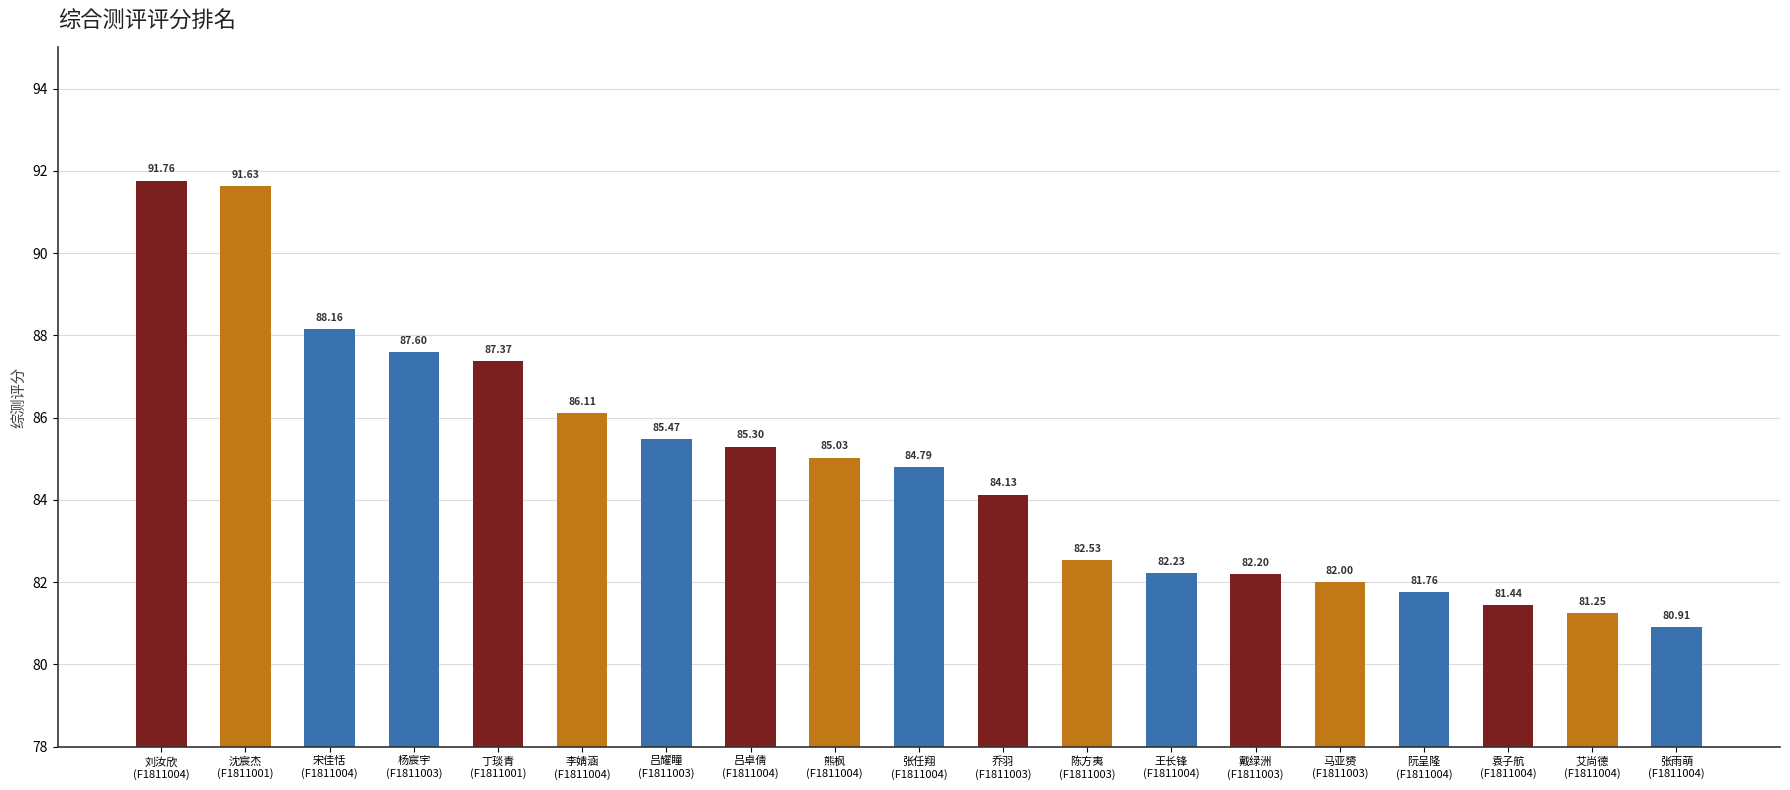

List the labels in order of value, smallest first.

张雨萌
(F1811004), 艾尚德
(F1811004), 袁子航
(F1811004), 阮呈隆
(F1811004), 马亚赟
(F1811003), 戴绿洲
(F1811003), 王长锋
(F1811004), 陈方夷
(F1811003), 乔羽
(F1811003), 张任翔
(F1811004), 熊枫
(F1811004), 吕卓倩
(F1811004), 吕耀瞳
(F1811003), 李婧涵
(F1811004), 丁琰青
(F1811001), 杨宸宇
(F1811003), 宋佳恬
(F1811004), 沈宸杰
(F1811001), 刘汝欣
(F1811004)